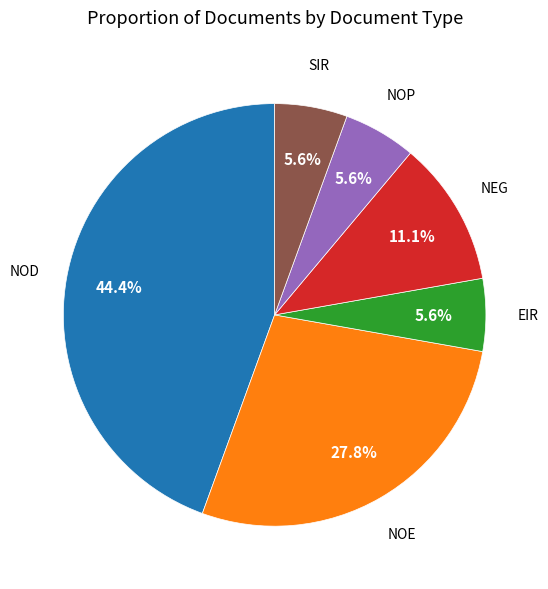

Is there any slice that represents more than half of the pie?

No